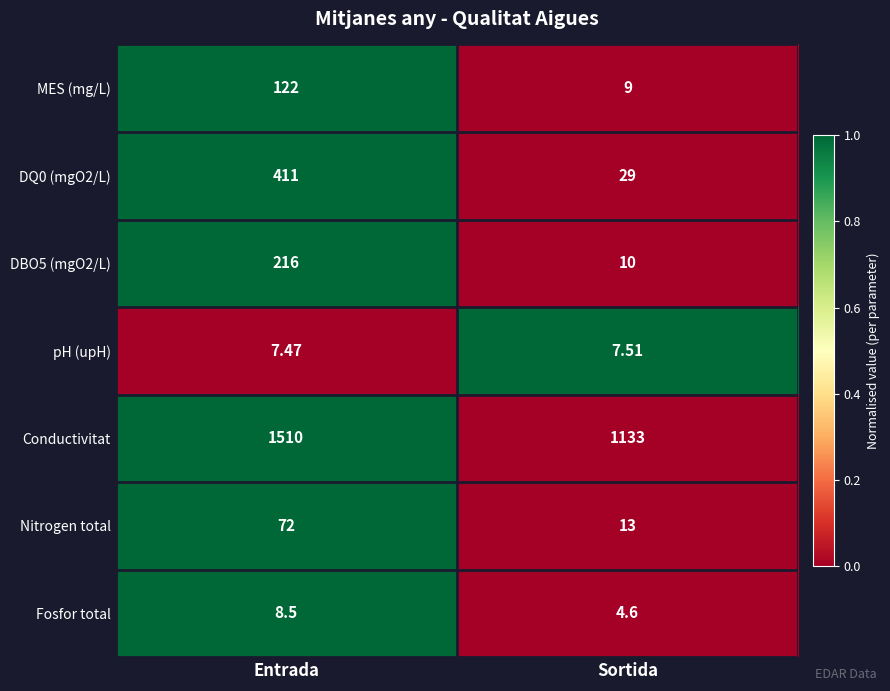

List the labels in order of DQ0 (mgO2/L) value, smallest first.

Sortida, Entrada